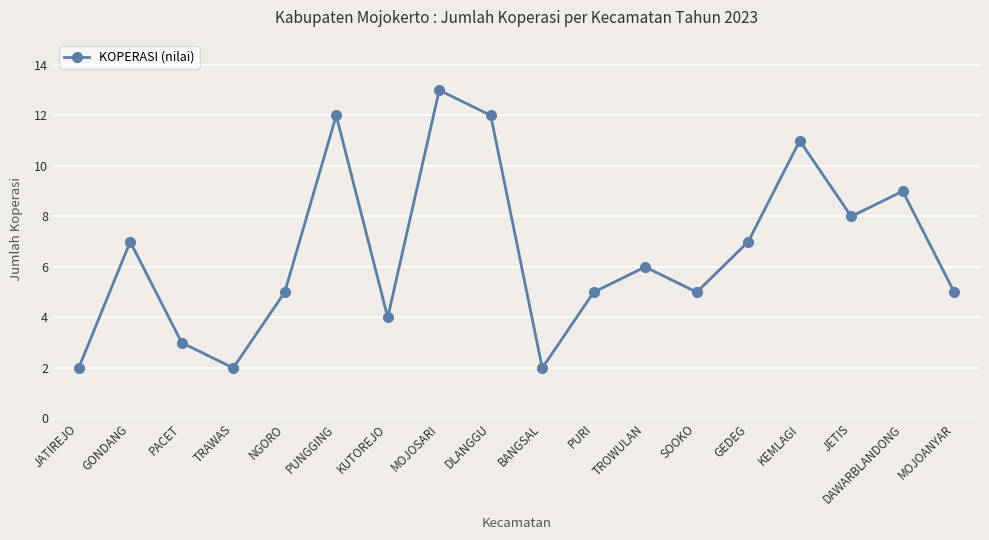

What is the difference between the maximum and second lowest values?

11